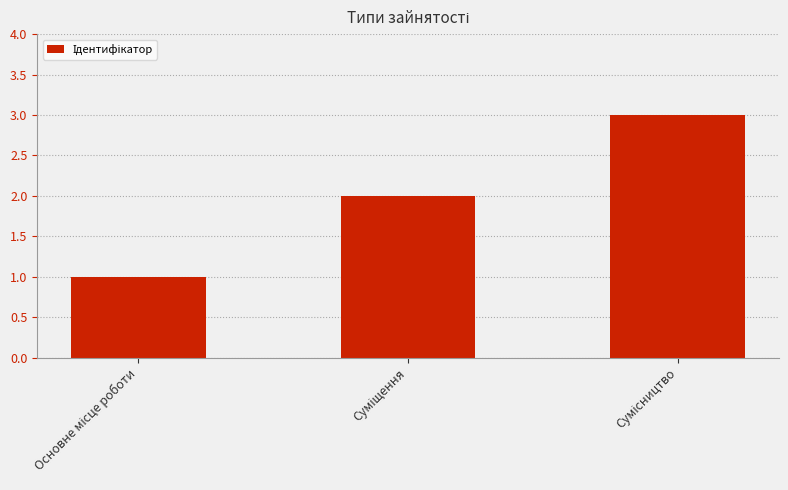

What is the greatest value displayed?

3